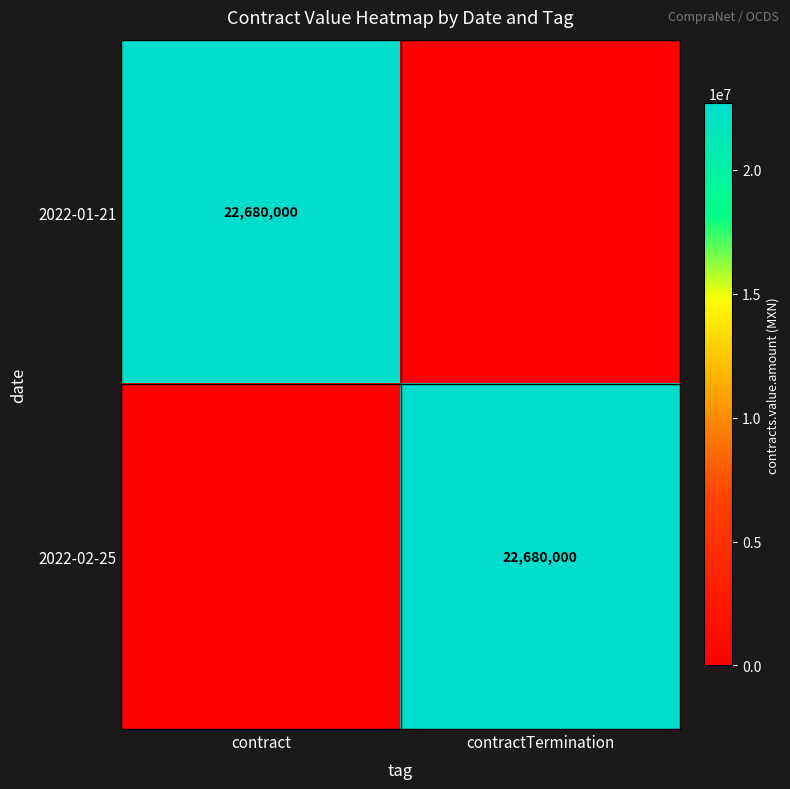

How many categories are shown in the chart?

2